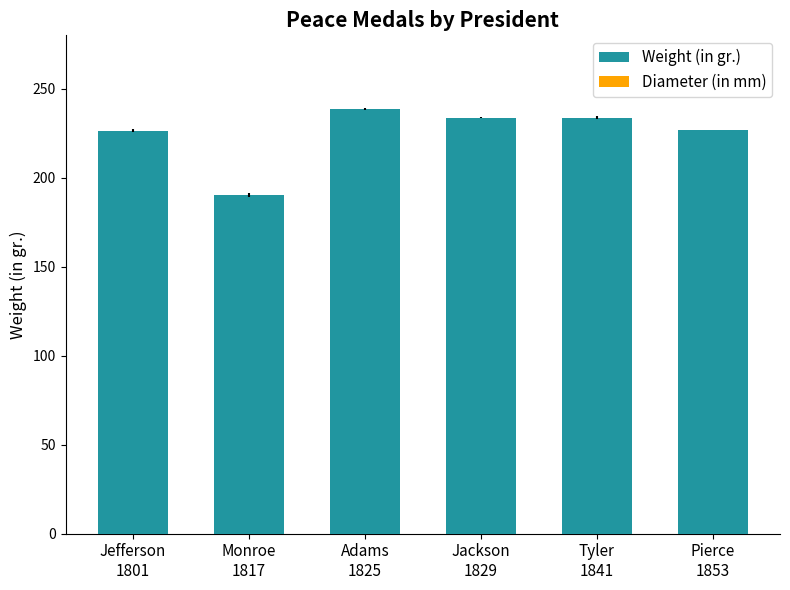

What position from the left is Monroe
1817?

2